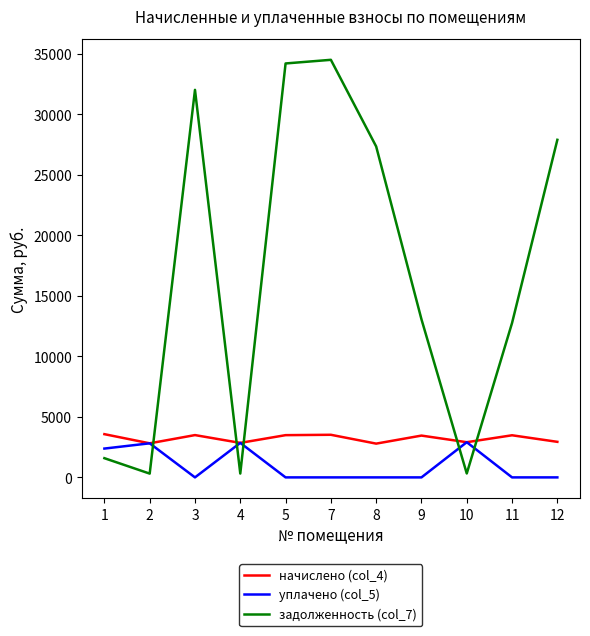

Which series has the largest range (max minus min)?

задолженность (col_7)